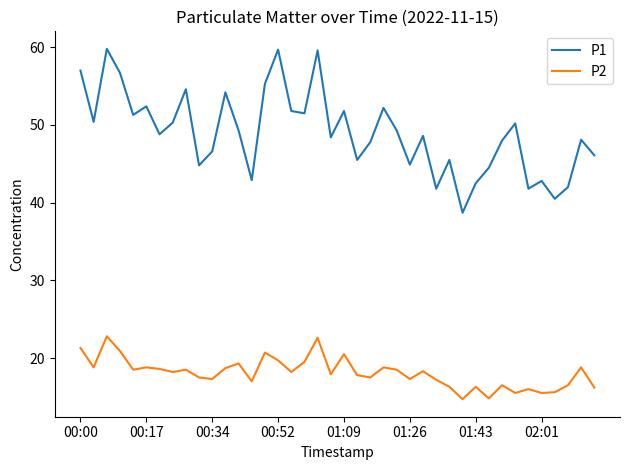

True or false: P2 and P1 intersect in this chart.

False